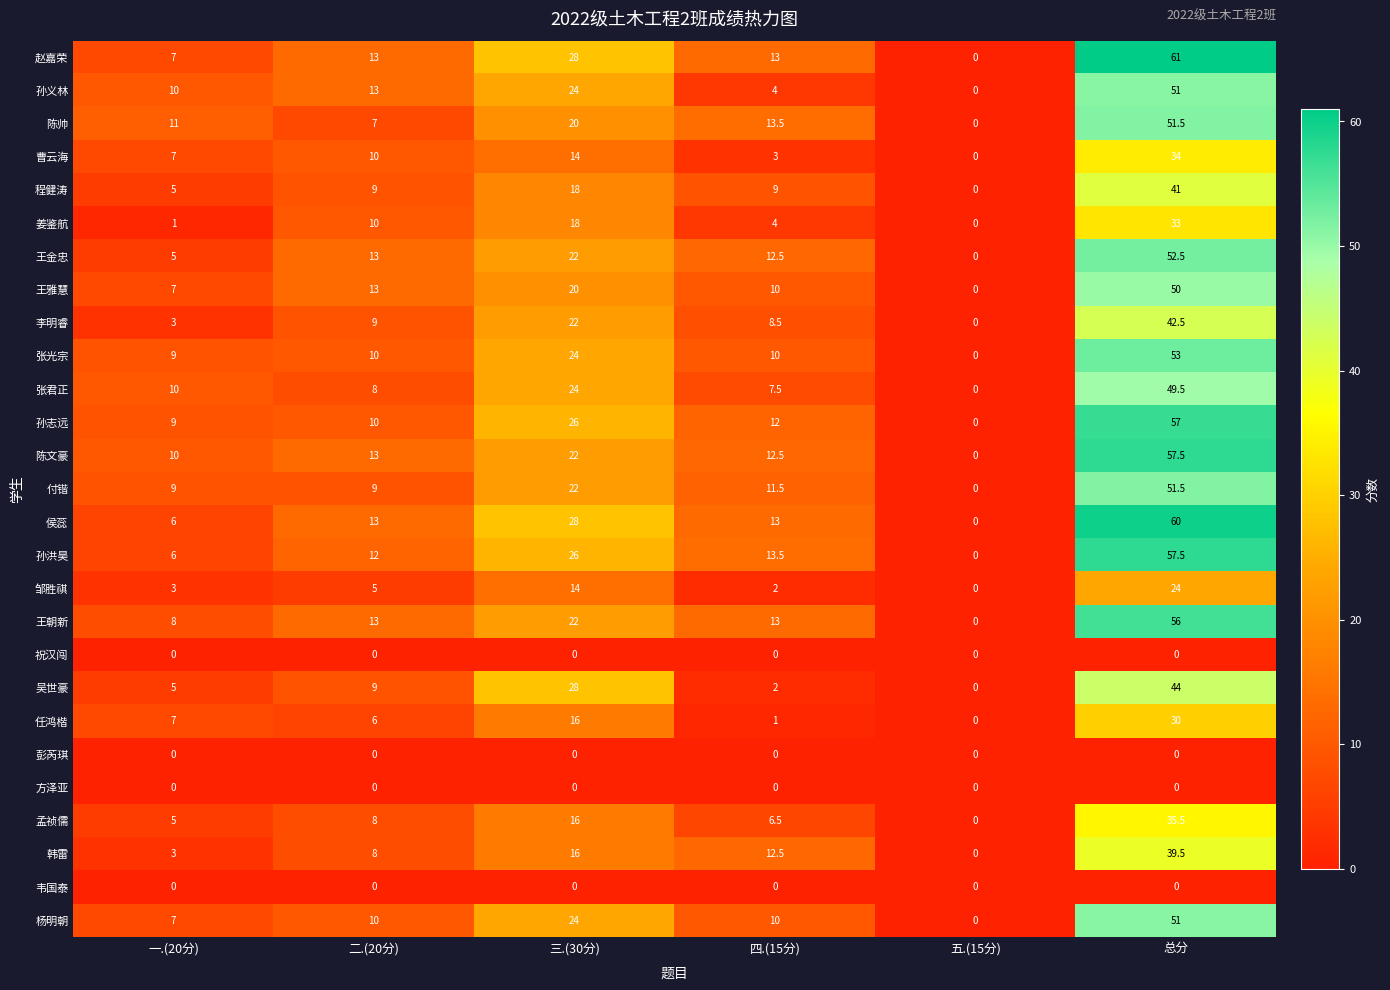

Is it true that 孙义林 equals 6.2 at 四.(15分)?

False